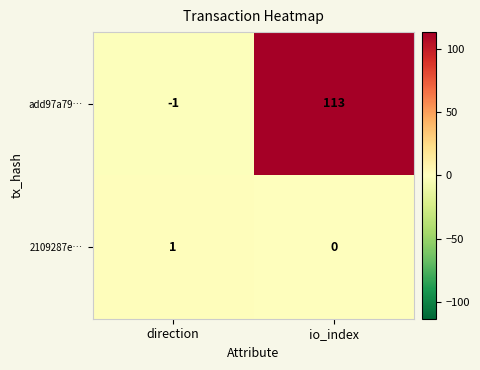

Between direction and io_index, which series saw the biggest shift?

add97a79…